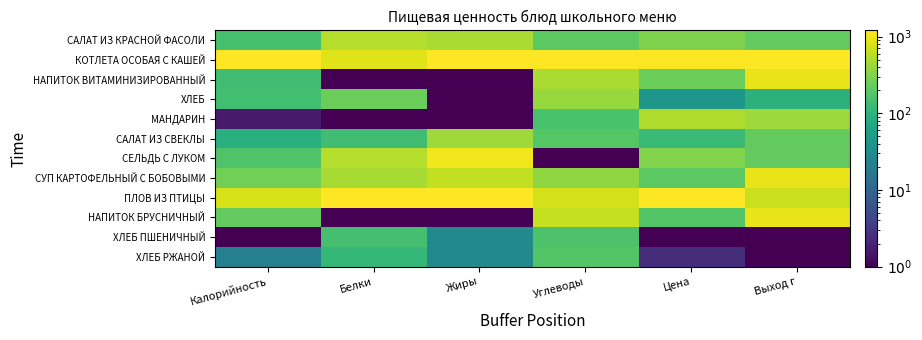

Which category has the highest value across all series?

Калорийность